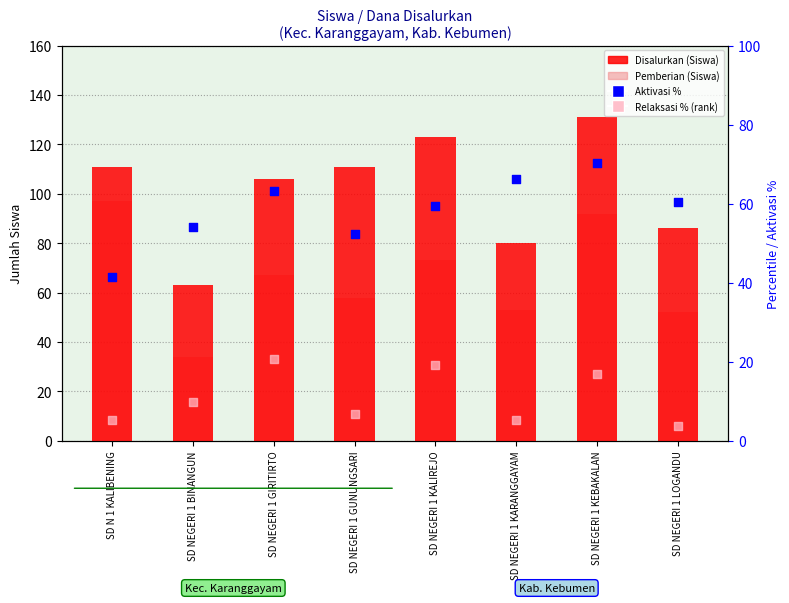

Which series has the widest spread of Y values?

Disalurkan (Siswa)